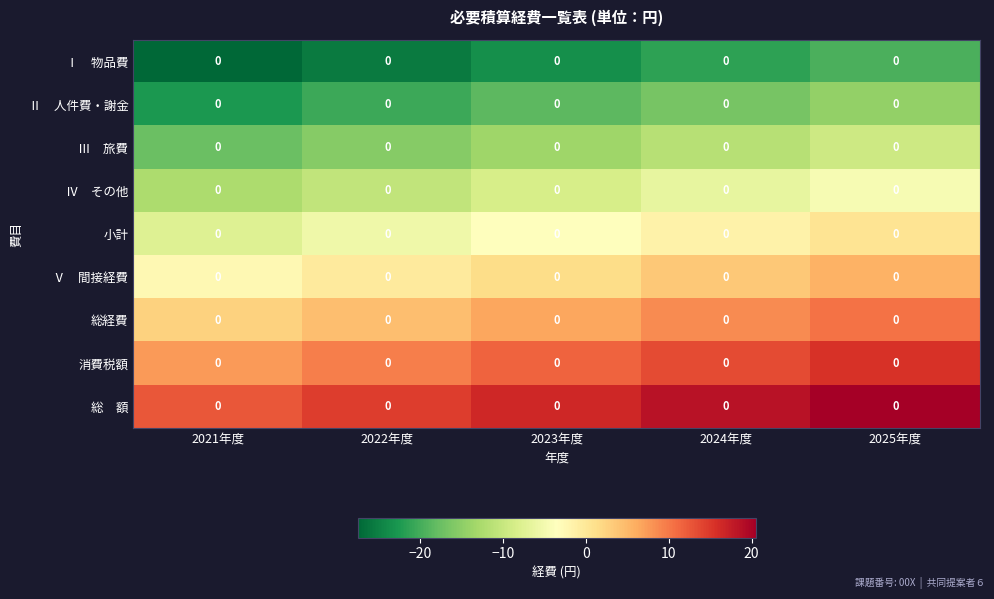

Where does the 総経費 series first go above 6?

2023年度